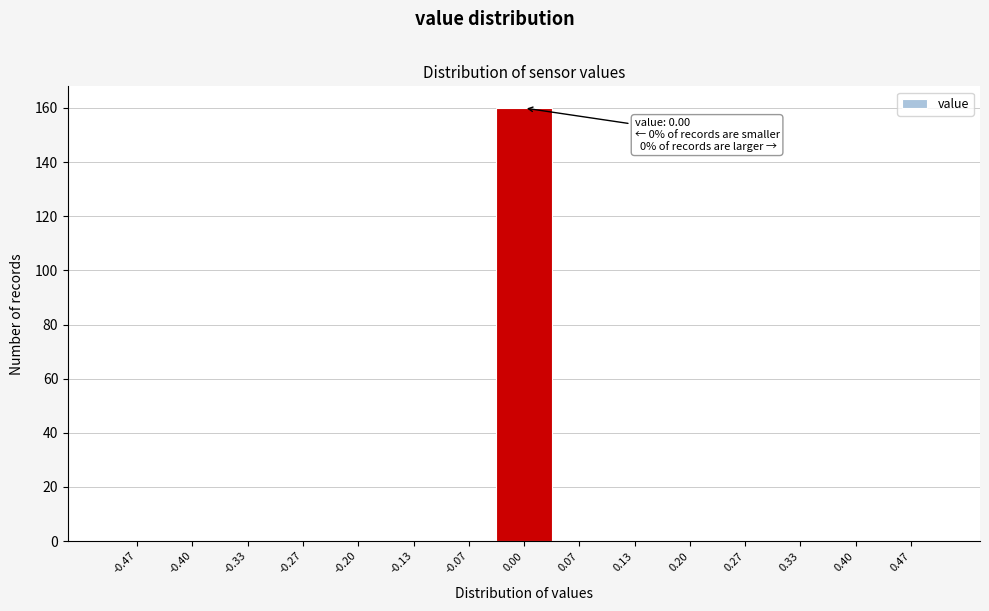

Which range on the x-axis has the tallest bar?

-0.03 to 0.03